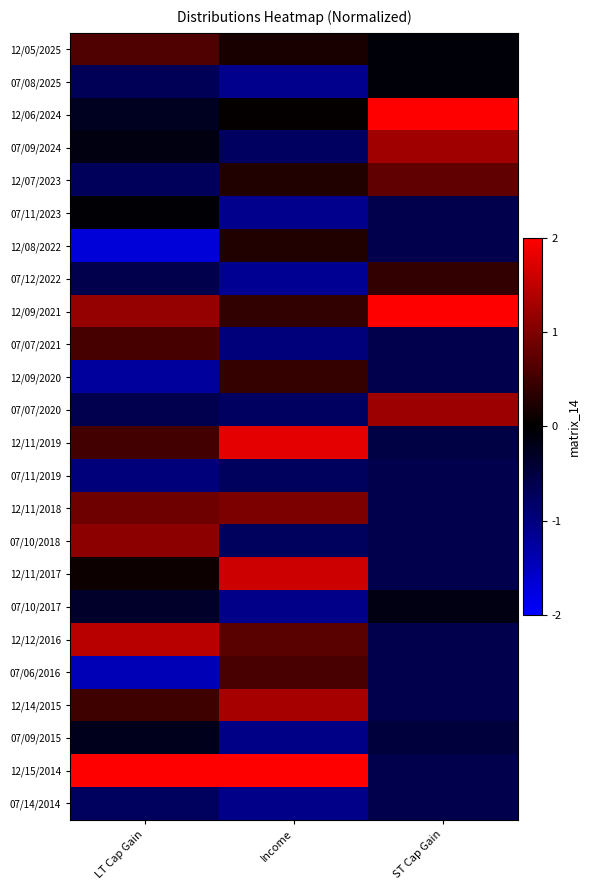

What is the difference between the highest and lowest values at LT Cap Gain?

4.4